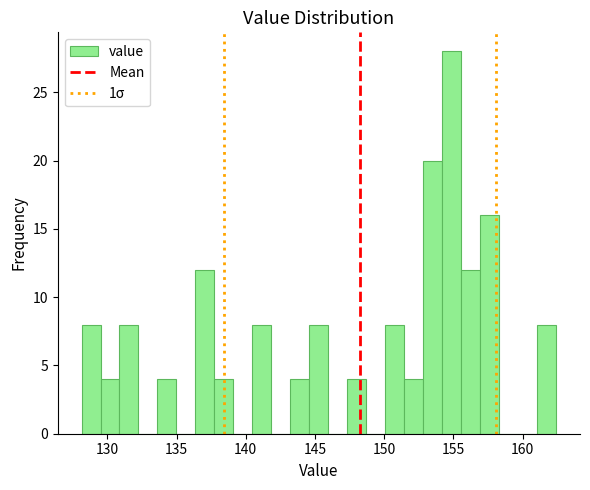

Read against the x-axis, roughly where is the centre of the tallest bar?

155.0